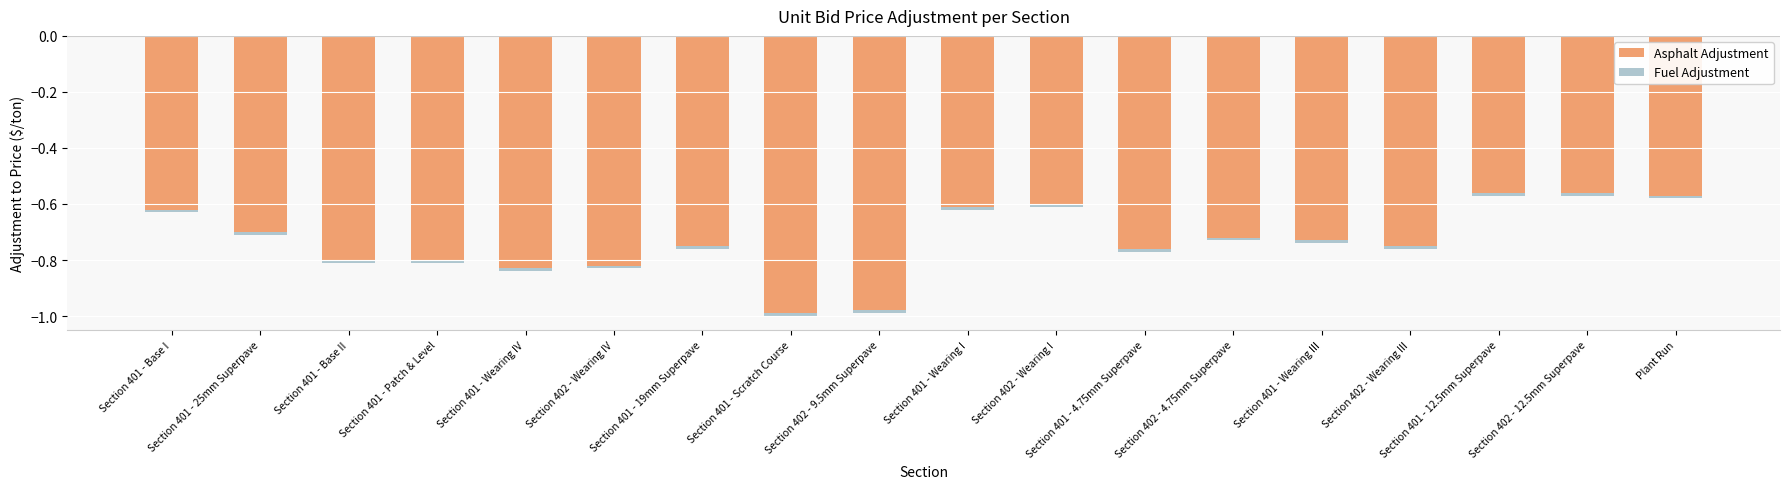

Count the number of categories in the chart.

18